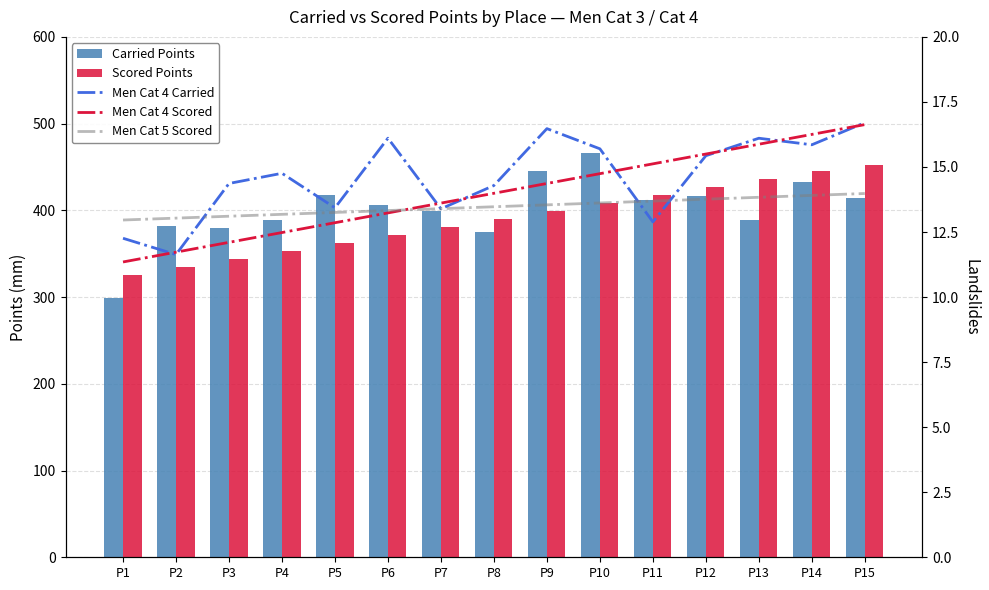

True or false: Place has a value of 11.7 at P2.

True